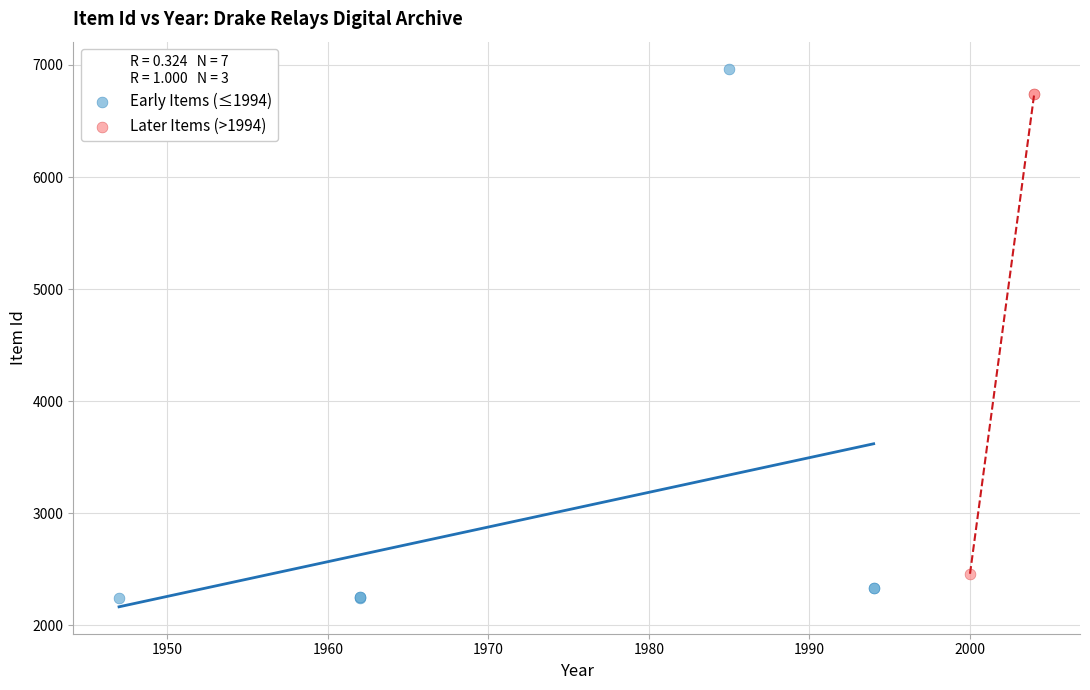

Which series contains the lowest Y value?

Early Items (≤1994)